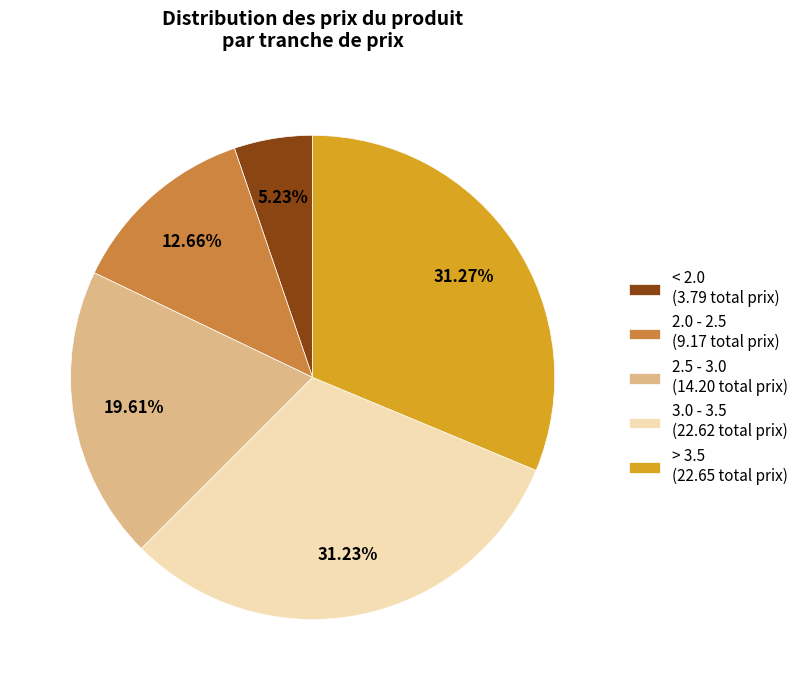

Do 2.0 - 2.5 (9.17 total prix) and > 3.5 (22.65 total prix) together represent more than half of the pie?

No